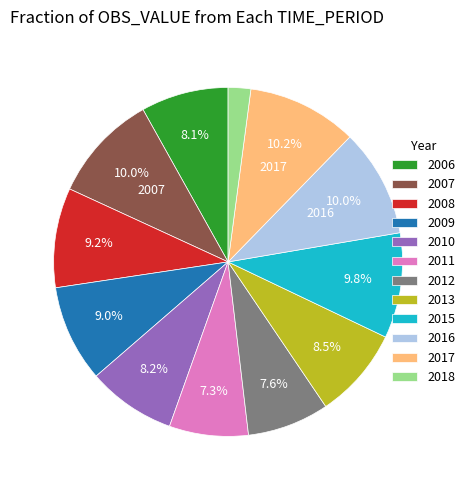

Which category has the smallest portion of the pie?

2018